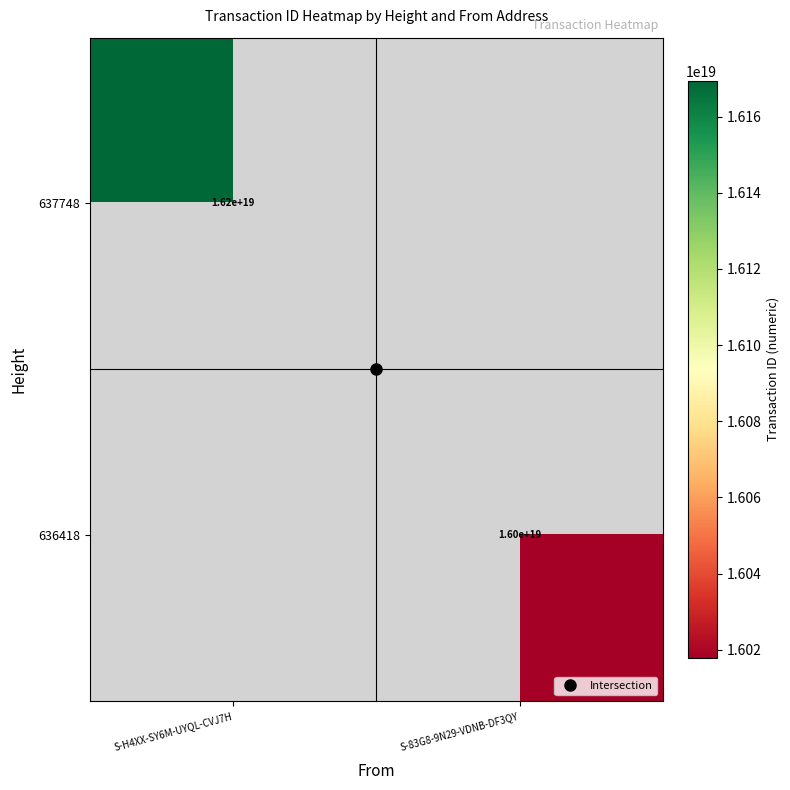

Which category has the highest value across all series?

S-H4XX-SY6M-UYQL-CVJ7H